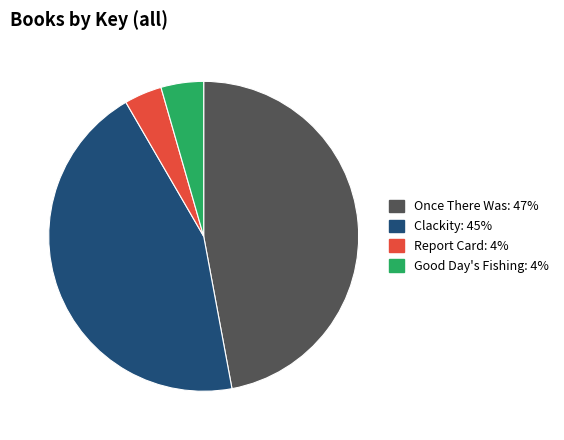

What is the ratio of the value at Report Card: 4% to the value at Good Day's Fishing: 4%?

0.9